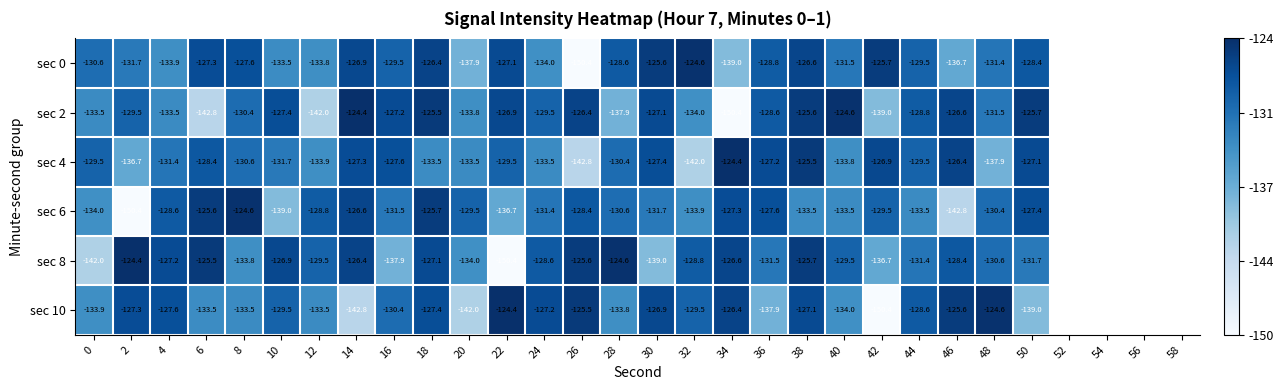

What is the maximum value for sec 6?

-124.6